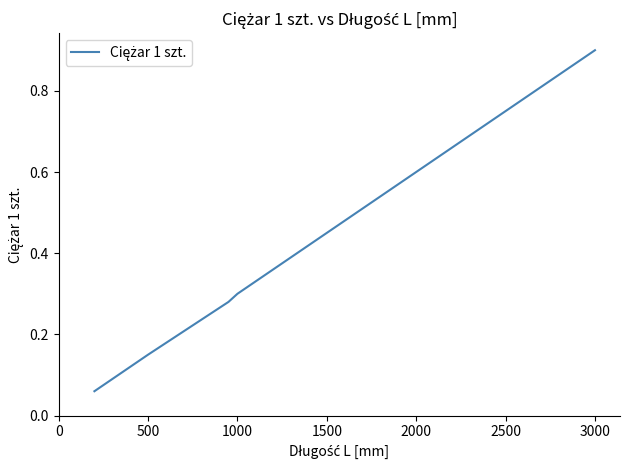

What is the greatest value displayed?

0.9